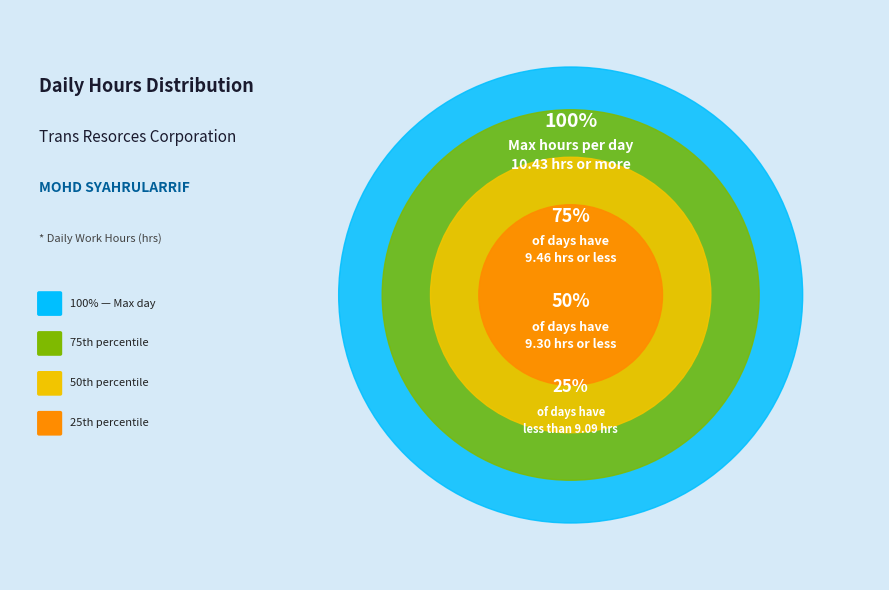

Is there any slice that represents more than half of the pie?

No